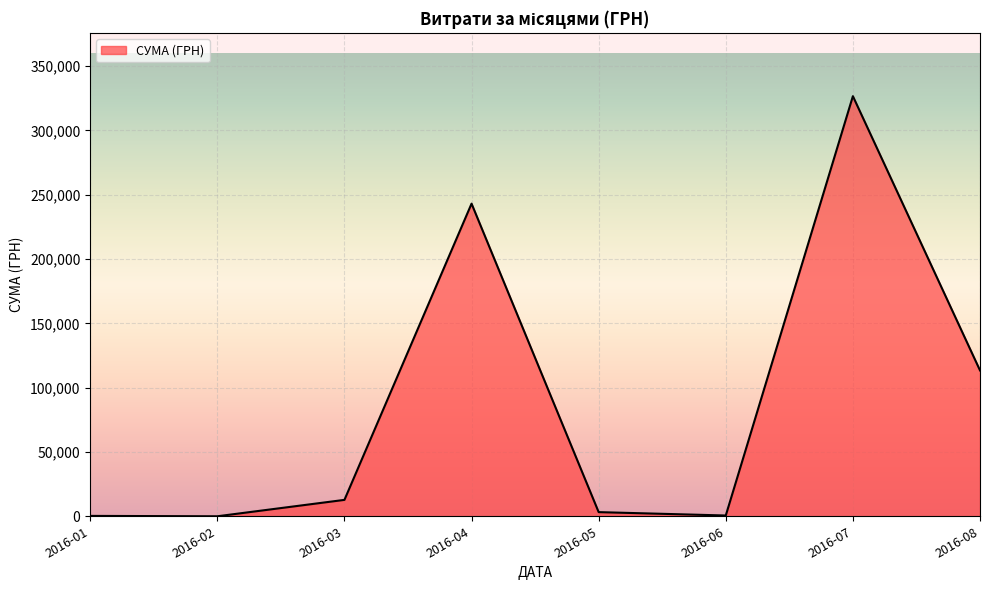

Where is the data nearest to the value 163285?

2016-08